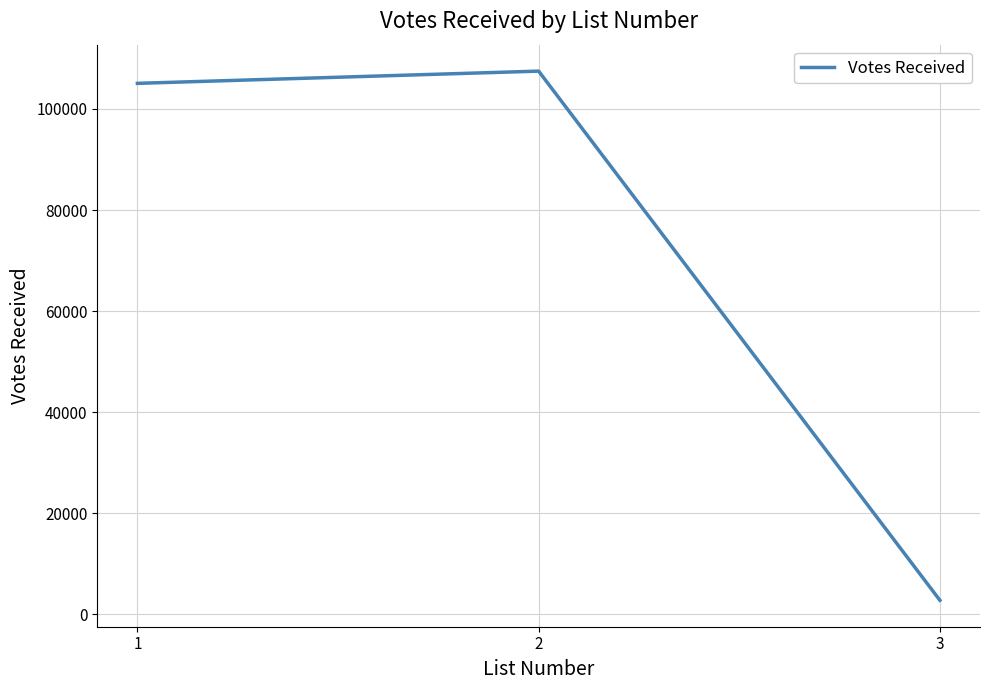

Reading left to right, what are all the values shown in this chart?

1=105060	2=107479	3=2794